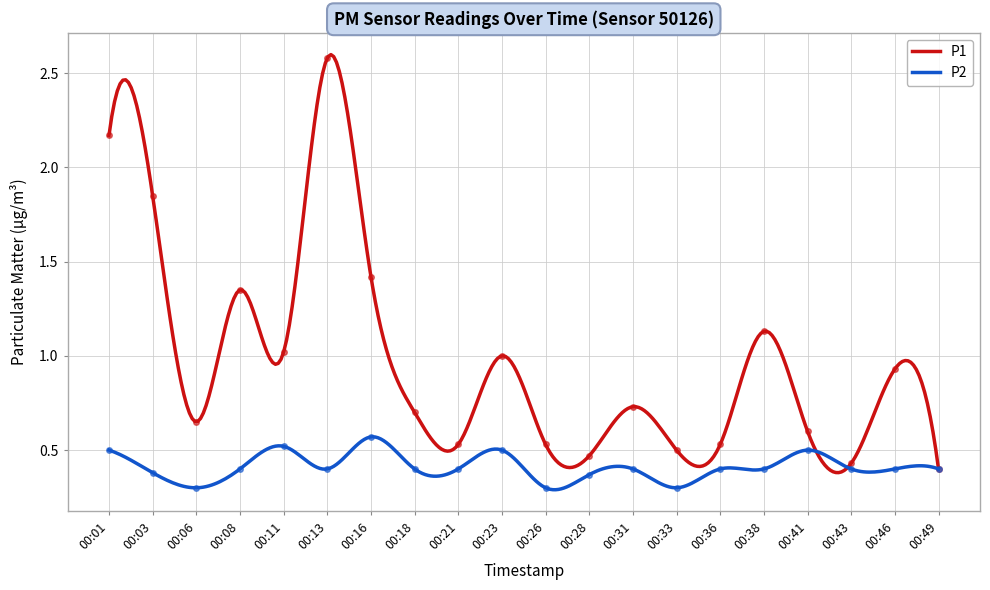

Which category has the highest value in the P2 series?

00:16